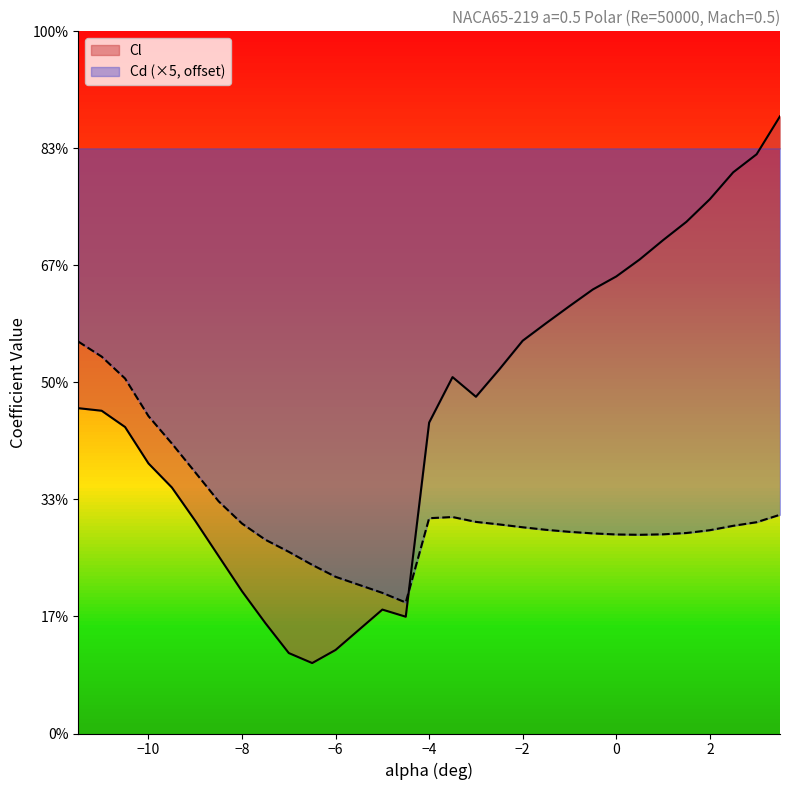

In Cd, how many points are higher than both neighbors (excluding endpoints)?

1